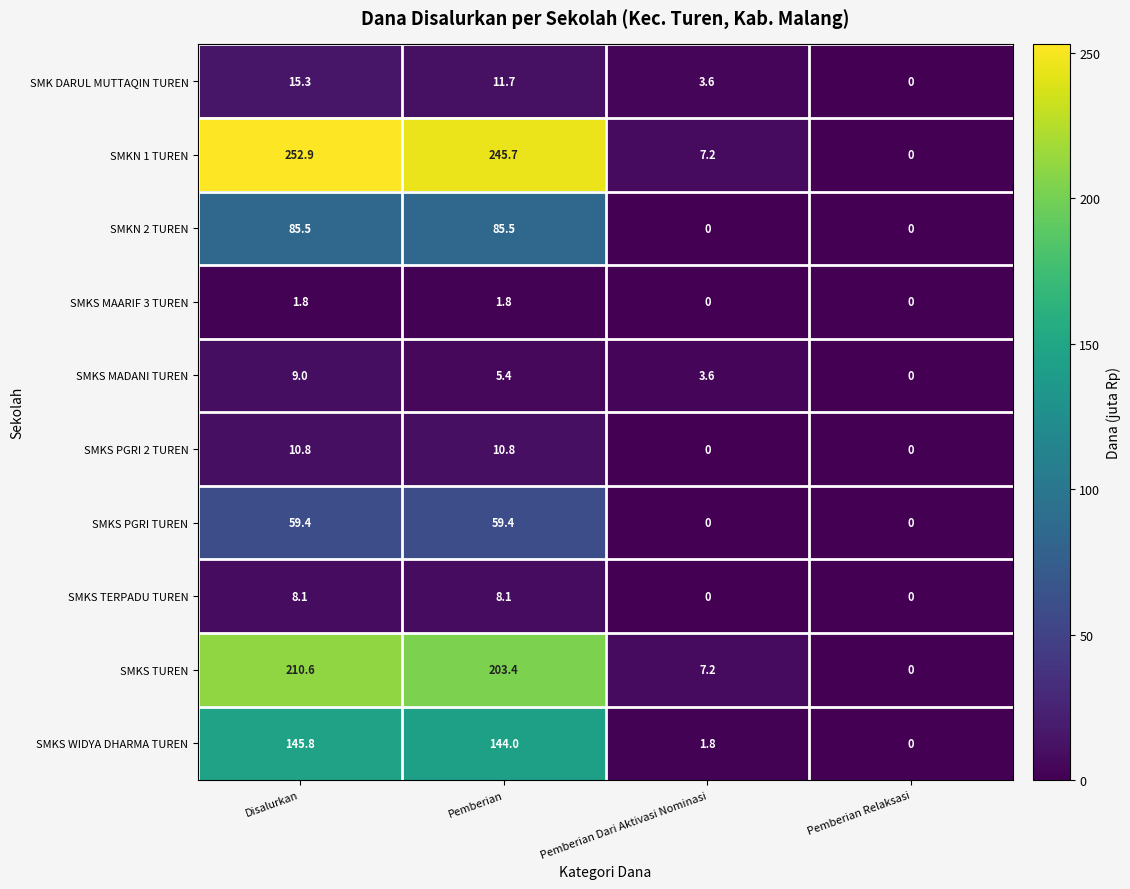

What is the difference between the maximum and second lowest values in the SMKS TUREN series?

203.4